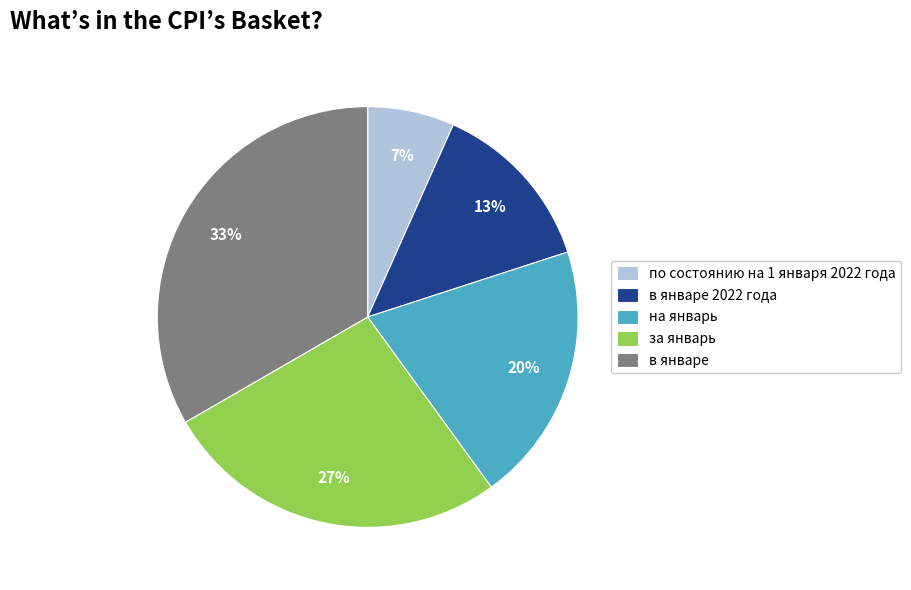

Does в январе represent more than half of the total?

No